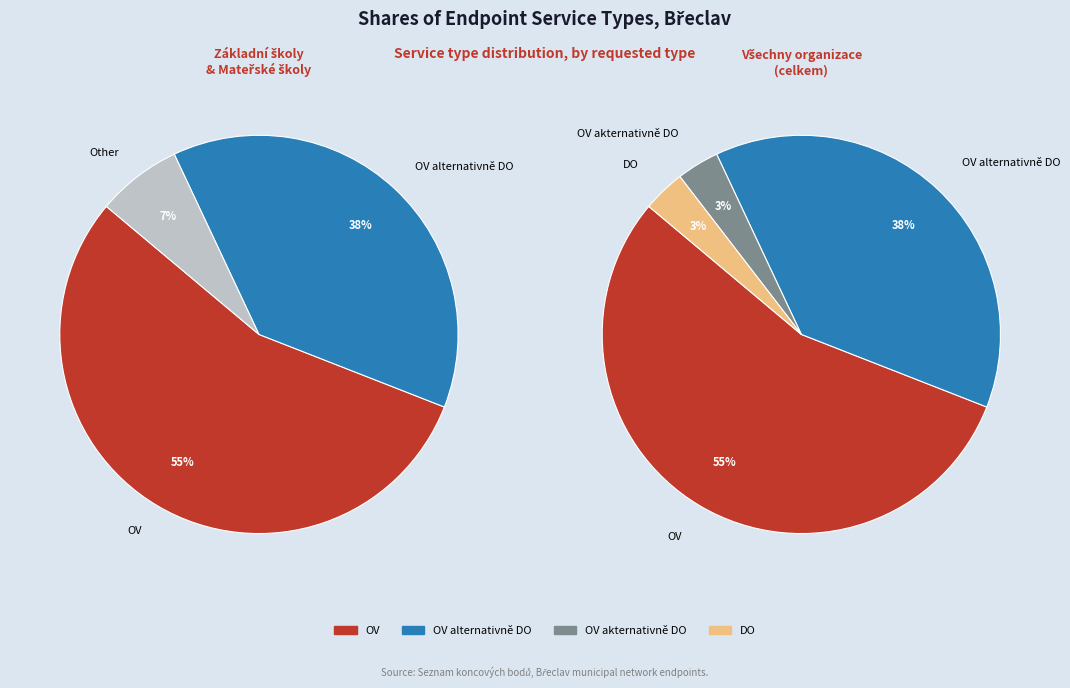

Approximately how many times larger is the value at OV compared to DO?

16.0